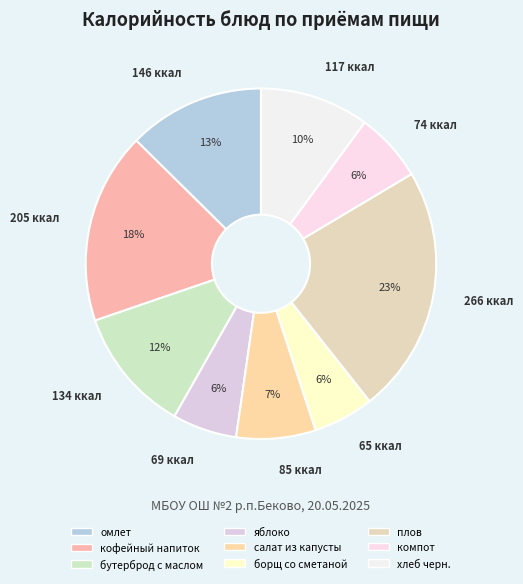

To the nearest percent, what is the difference between the largest and smallest slice percentages?

17%